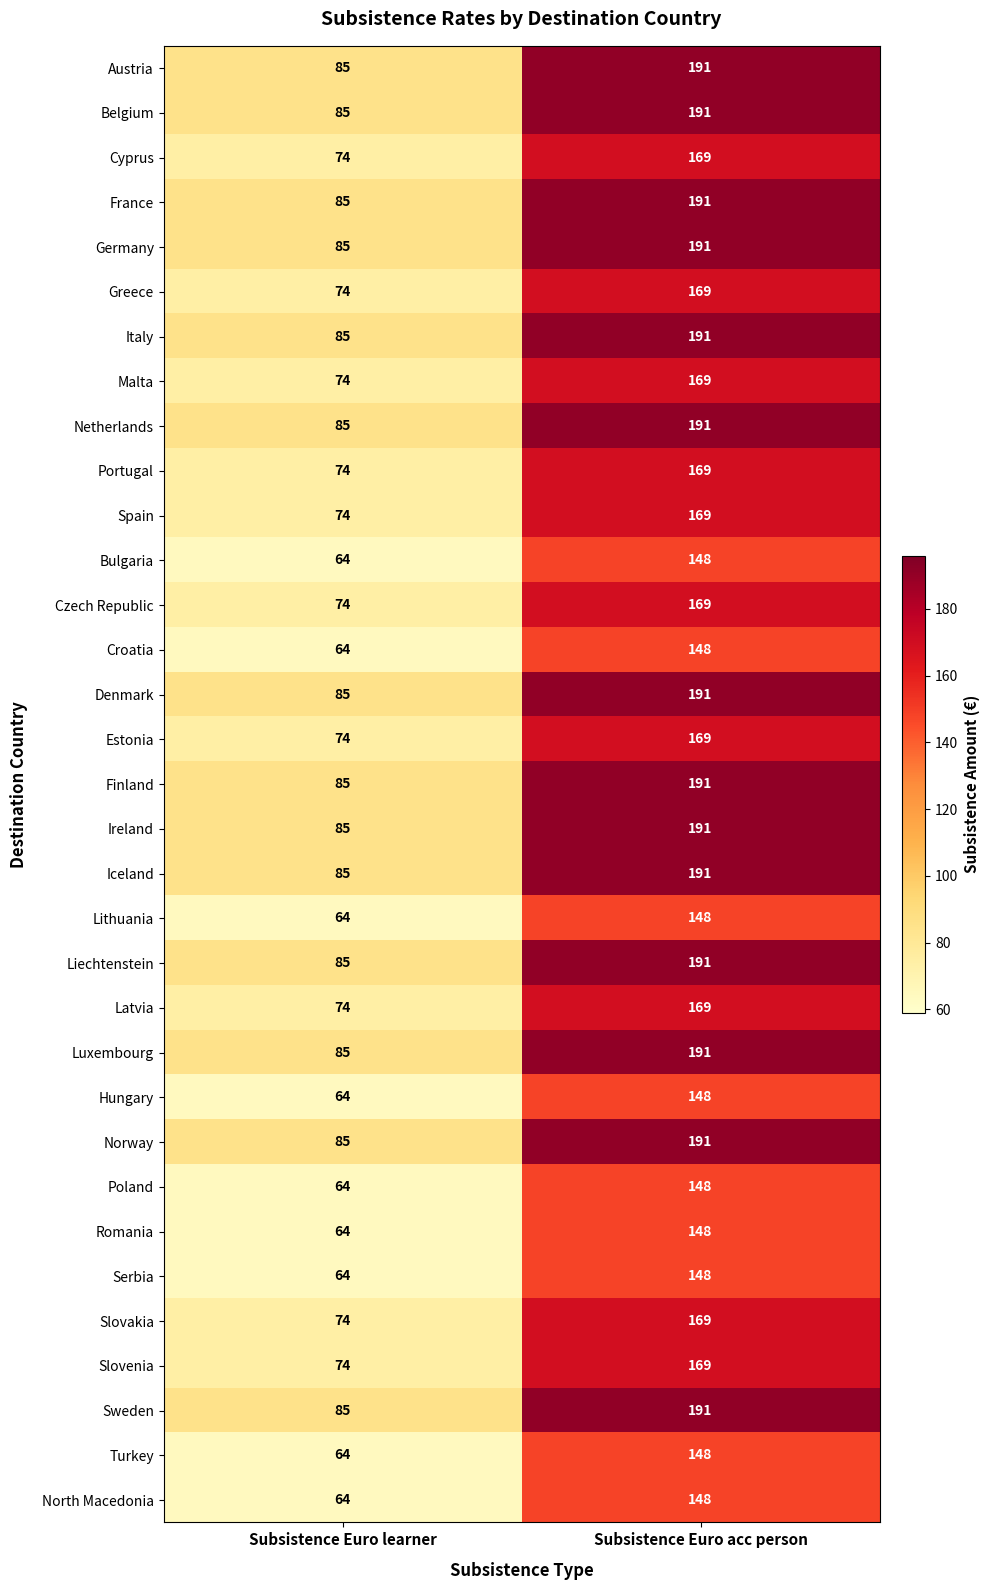

What value does the Finland series have at Subsistence Euro acc person, to the nearest 10?

190